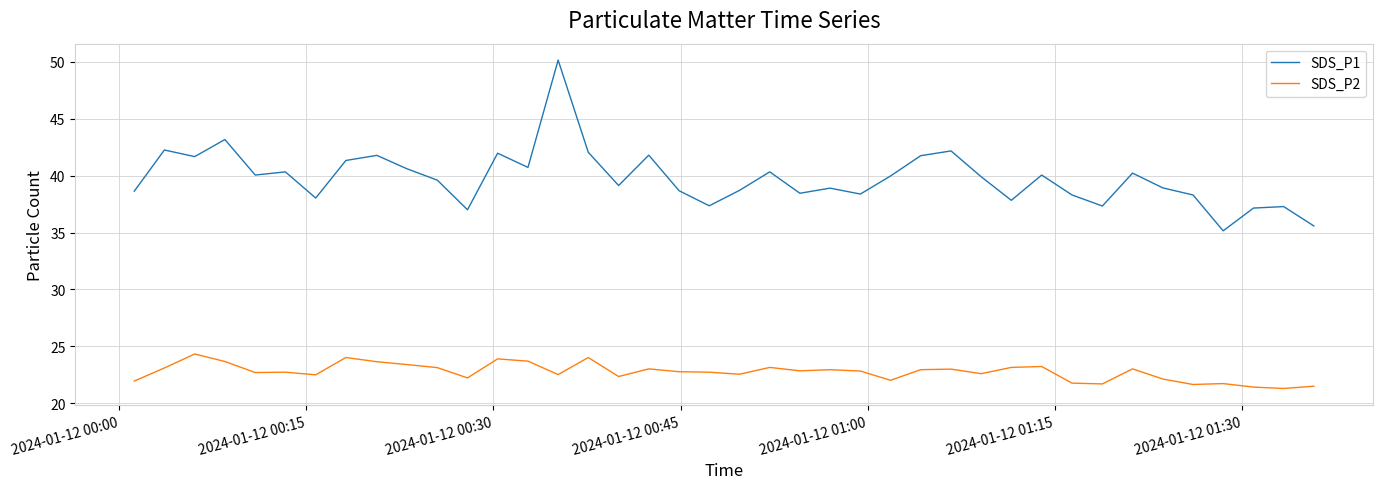

Which series has the largest total across all categories?

SDS_P1